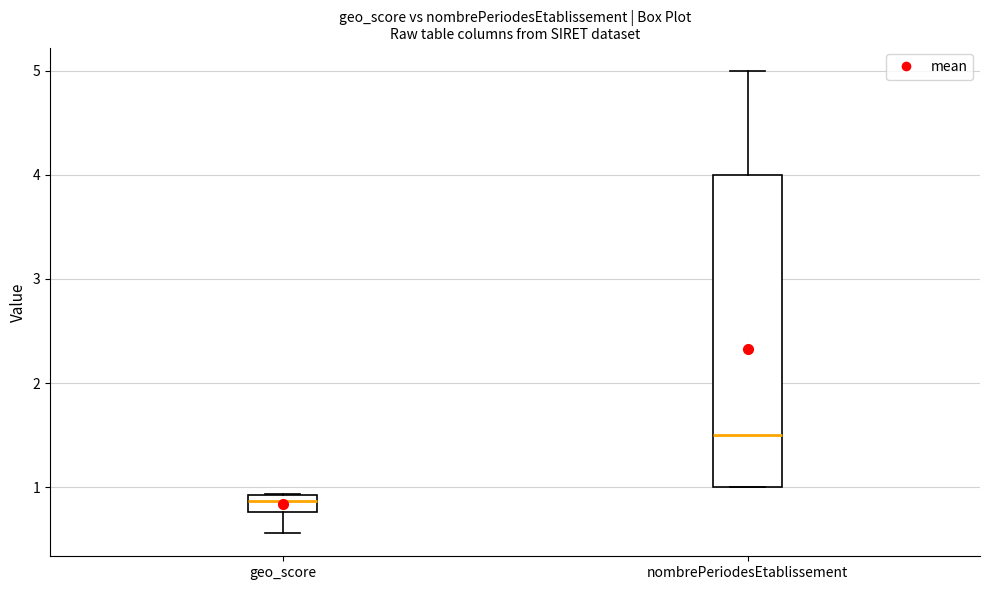

Comparing the boxes themselves (not the whiskers), which one is the tallest?

nombrePeriodesEtablissement